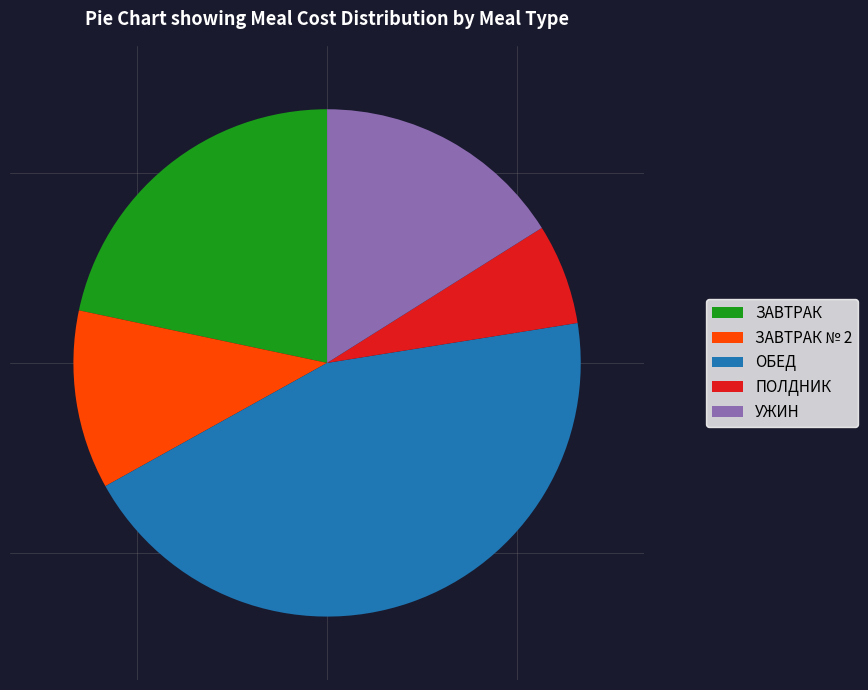

Which category has the smallest portion of the pie?

ПОЛДНИК